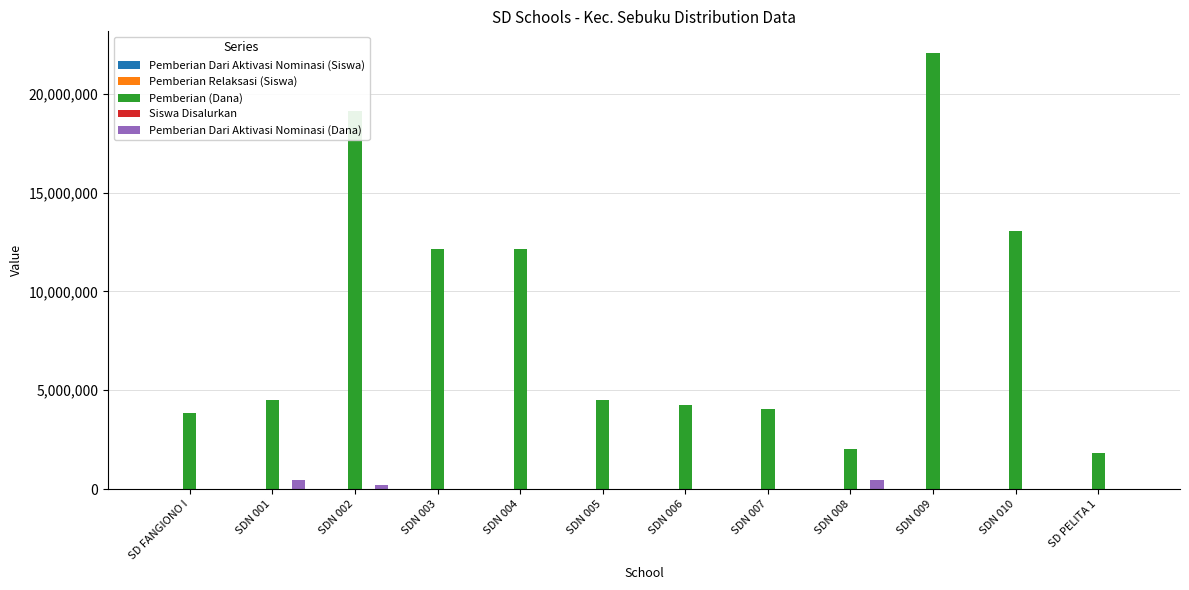

Does the chart contain stacked bars?

No